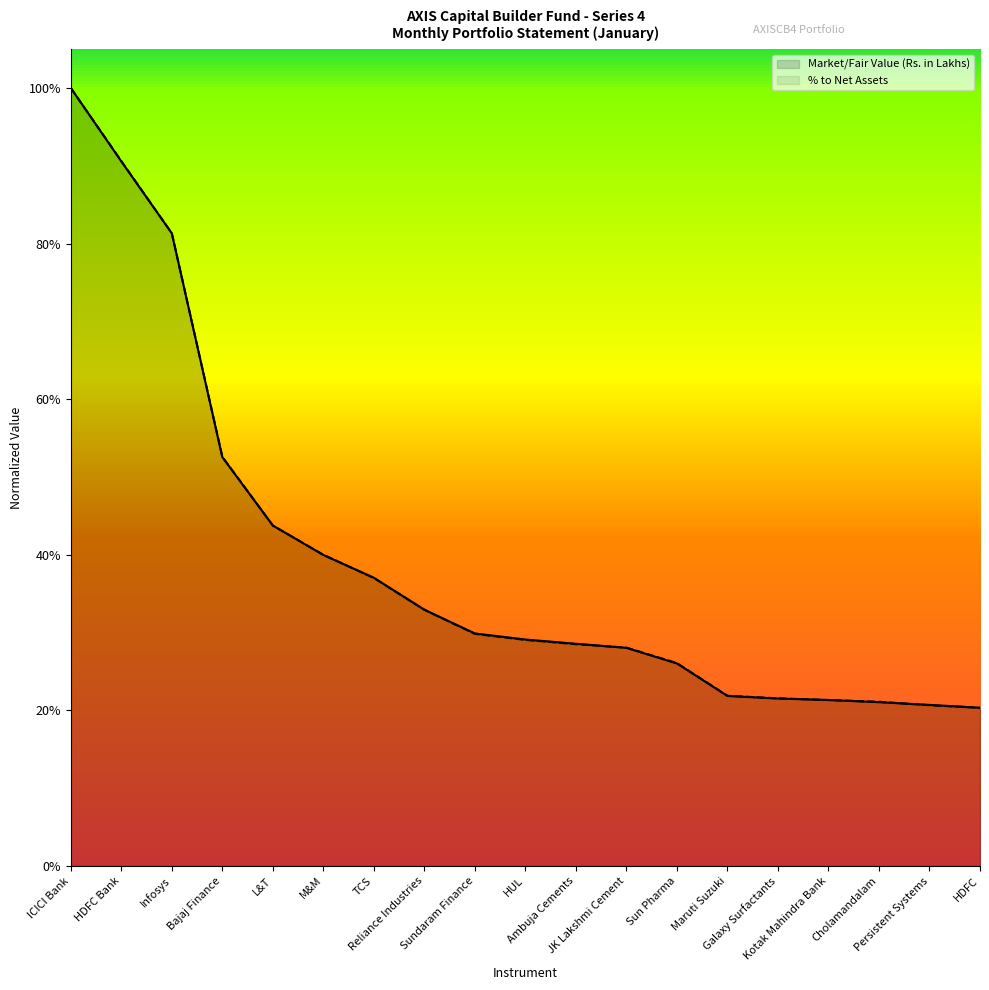

At which category is the sum across all series the highest?

ICICI Bank